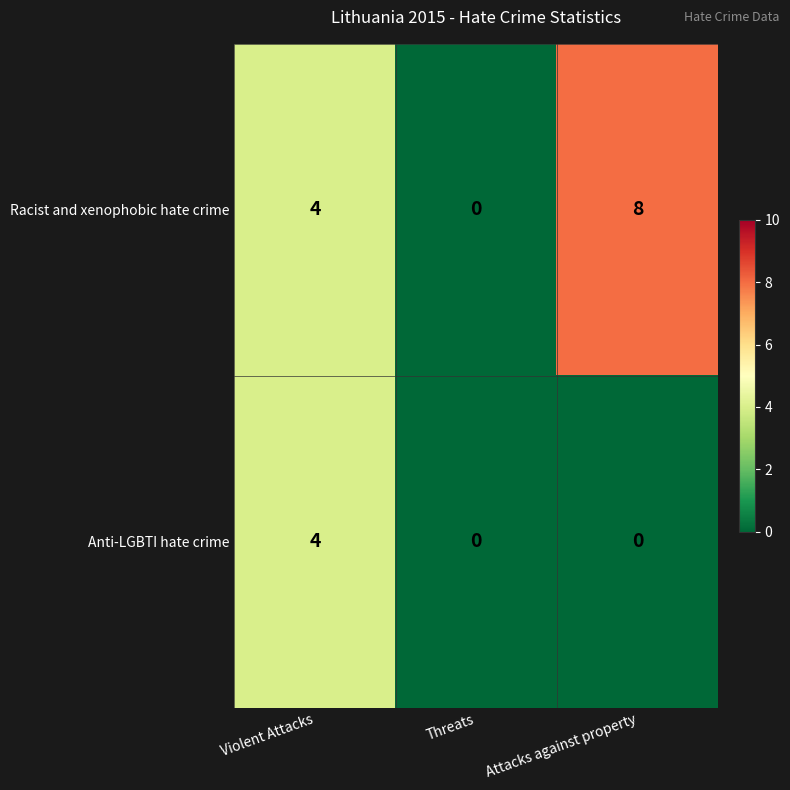

Is it true that Anti-LGBTI hate crime equals 7 at Violent Attacks?

False